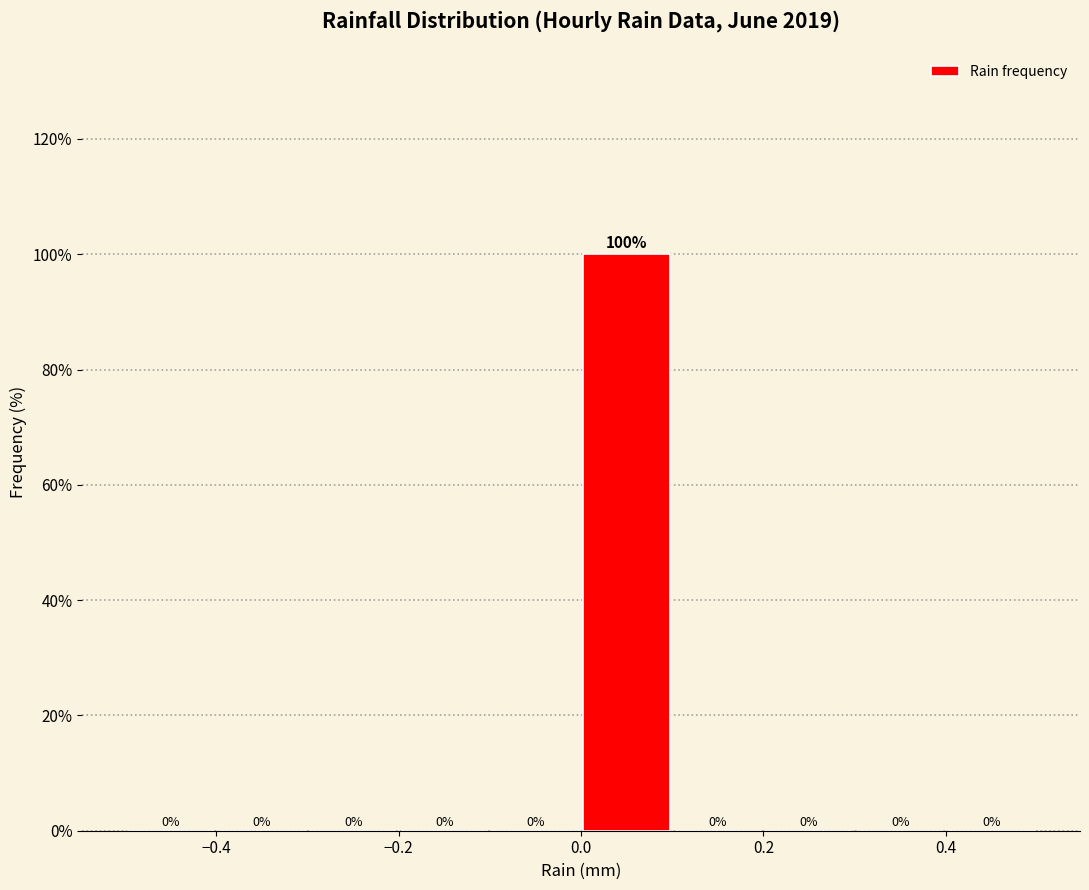

Reading left to right, transcribe this chart: for each bar, give the range it covers on the x-axis and its height.

-0.5 to -0.4: 0
-0.4 to -0.3: 0
-0.3 to -0.2: 0
-0.2 to -0.1: 0
-0.1 to 0.0: 0
0.0 to 0.1: 100
0.1 to 0.2: 0
0.2 to 0.3: 0
0.3 to 0.4: 0
0.4 to 0.5: 0